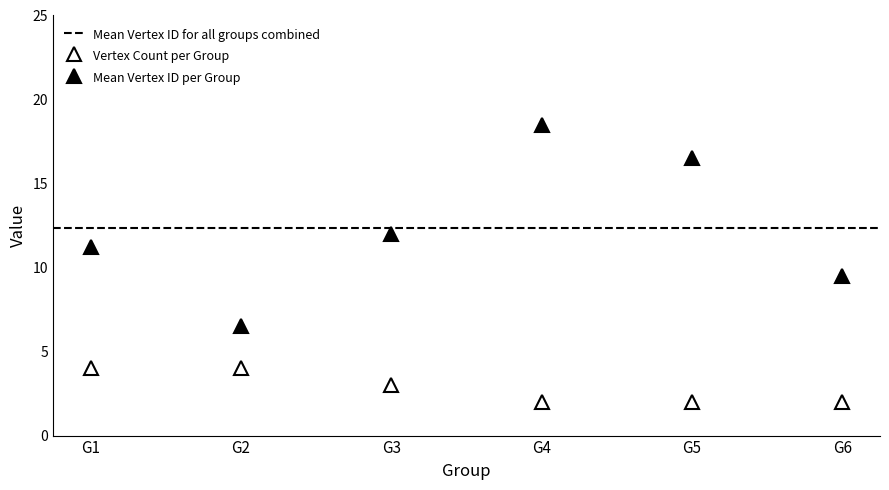

Which has a higher value, G3 or G1?

G1